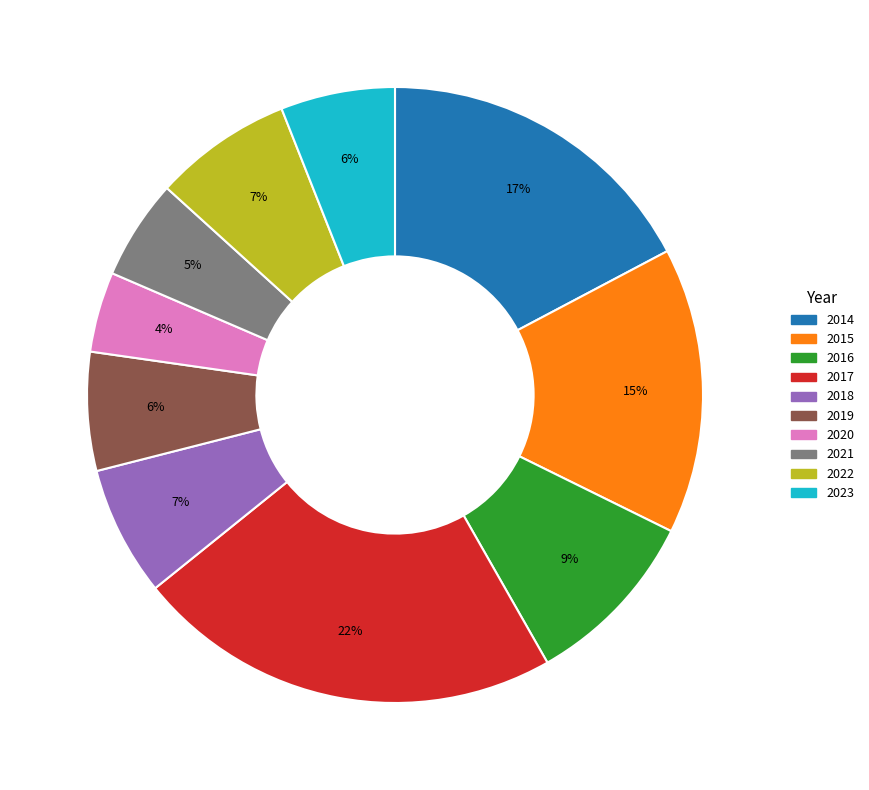

To the nearest percent, what is the combined percentage of 2016 and 2014?

27%